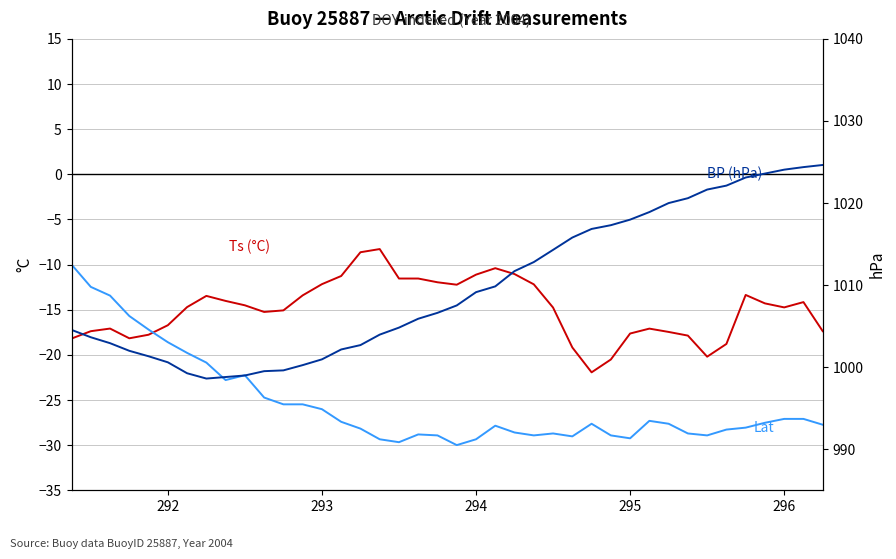

Is the value of Ts (°C) at 17 greater than the value of Lat (rescaled) at 28?

Yes